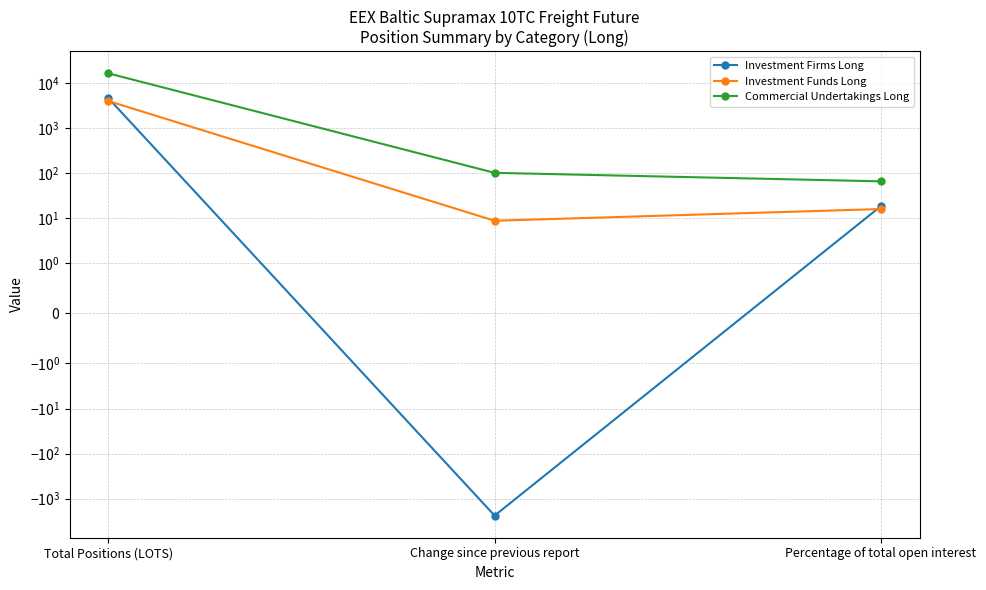

What is the label of the 3rd point from the left?

Percentage of total open interest